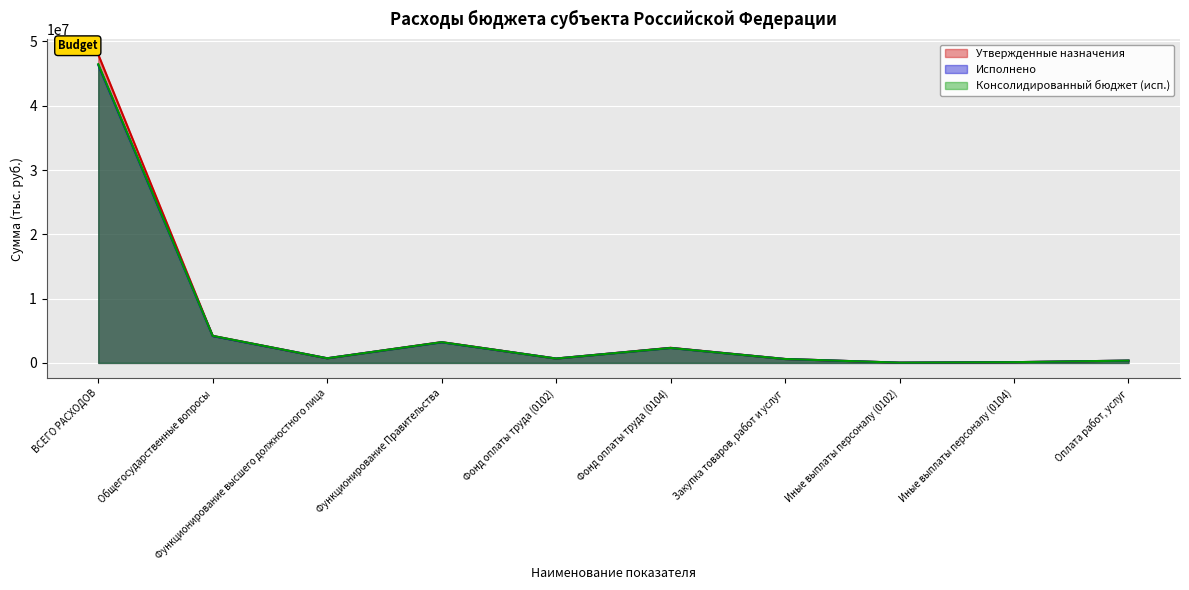

What is the spread (max minus min) of values at Фонд оплаты труда (0104)?

27448.4